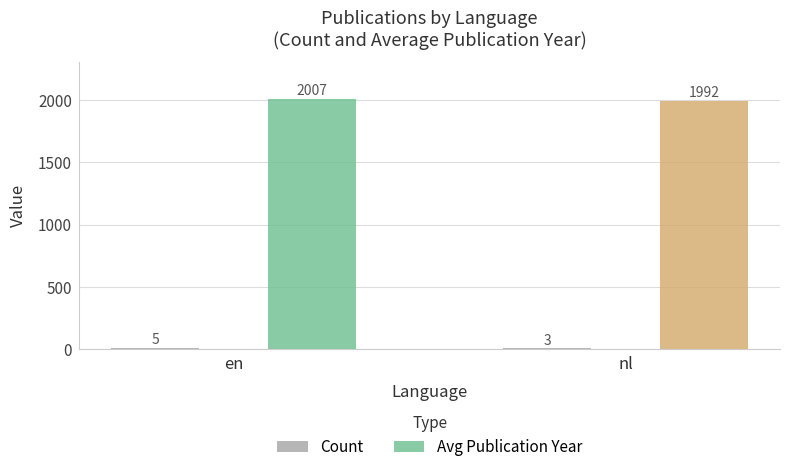

At which label is Avg Publication Year closest to 1999?

nl